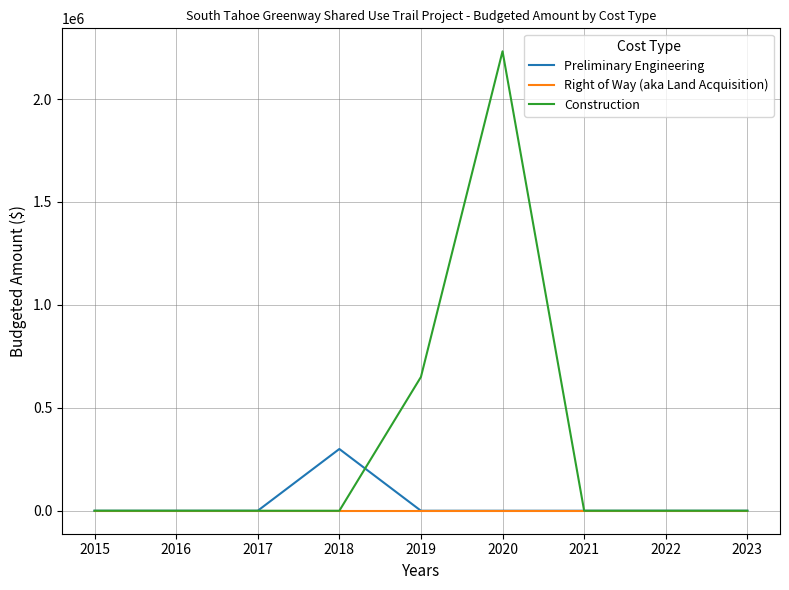

At which category is the sum across all series the highest?

2020